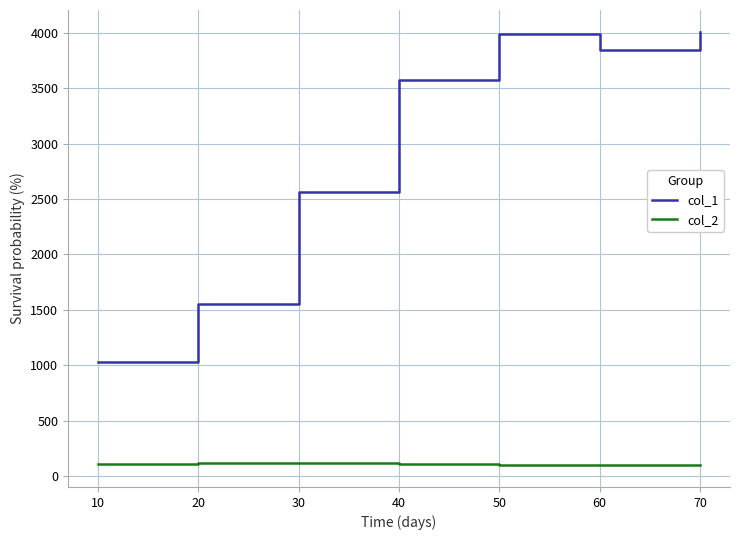

Which series has the largest range (max minus min)?

col_1